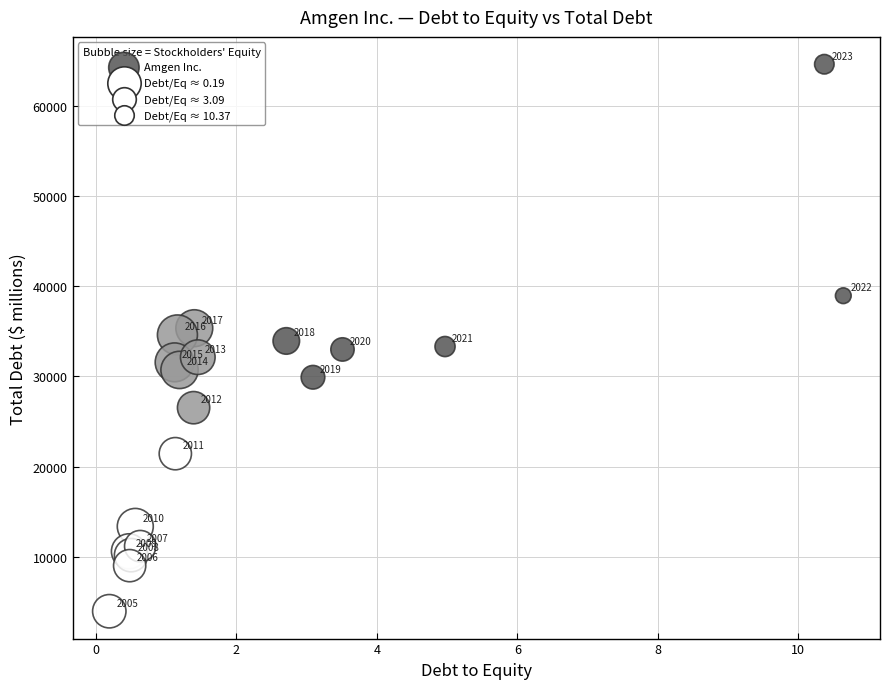

What Y value in the scatter plot is closest to 34285?

34596